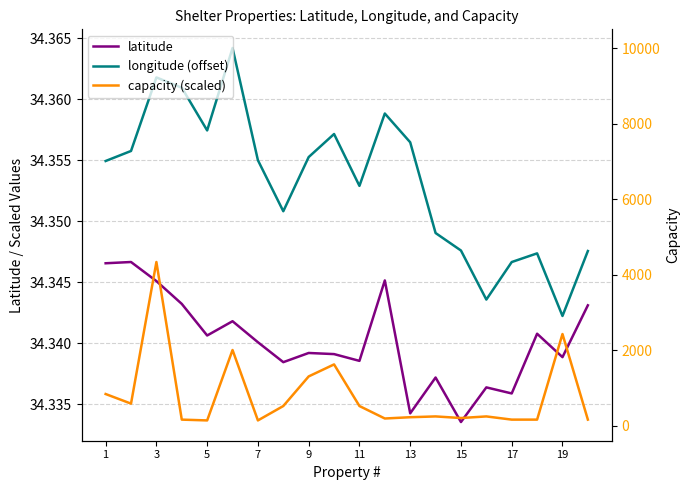

What is the value of the latitude point at the 16th from the left?

34.3